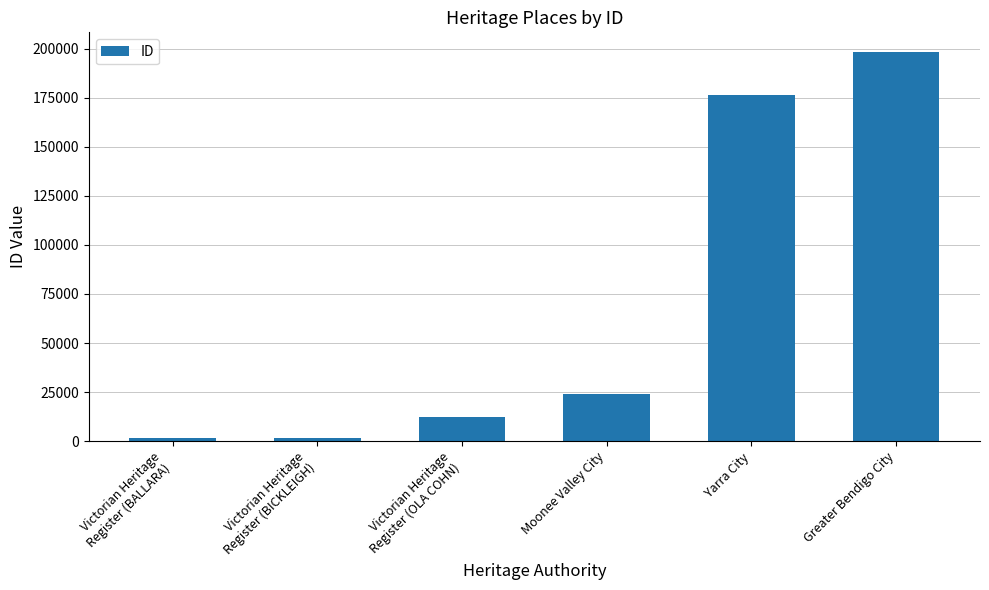

How many series are shown in this chart?

1